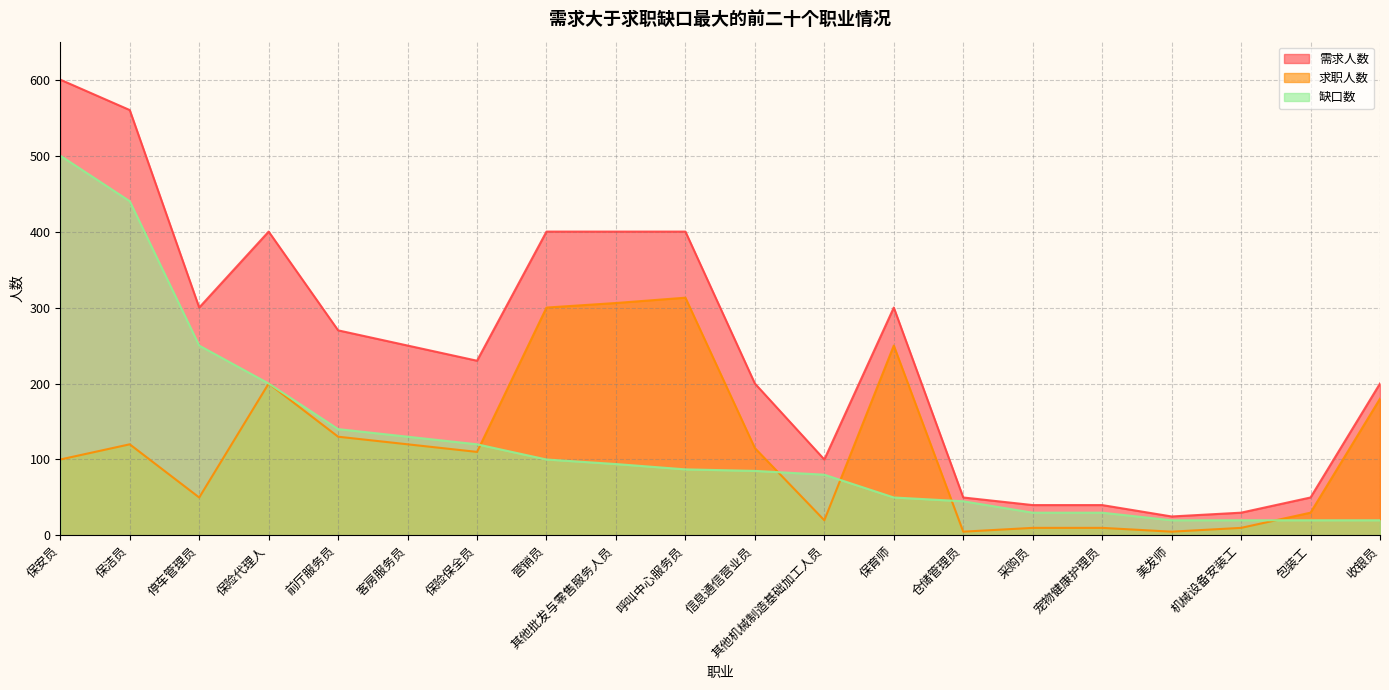

What is the difference between the second highest and second lowest values in the 需求人数 series?

530